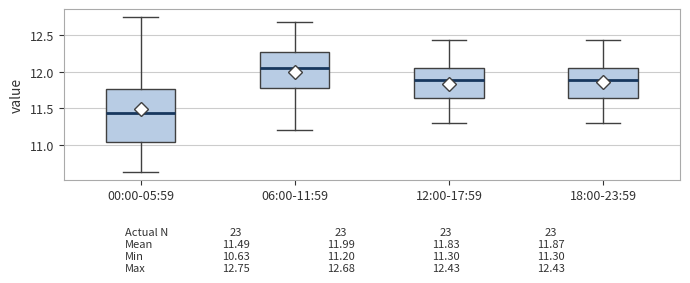

Comparing the boxes themselves (not the whiskers), which one is the tallest?

00:00-05:59